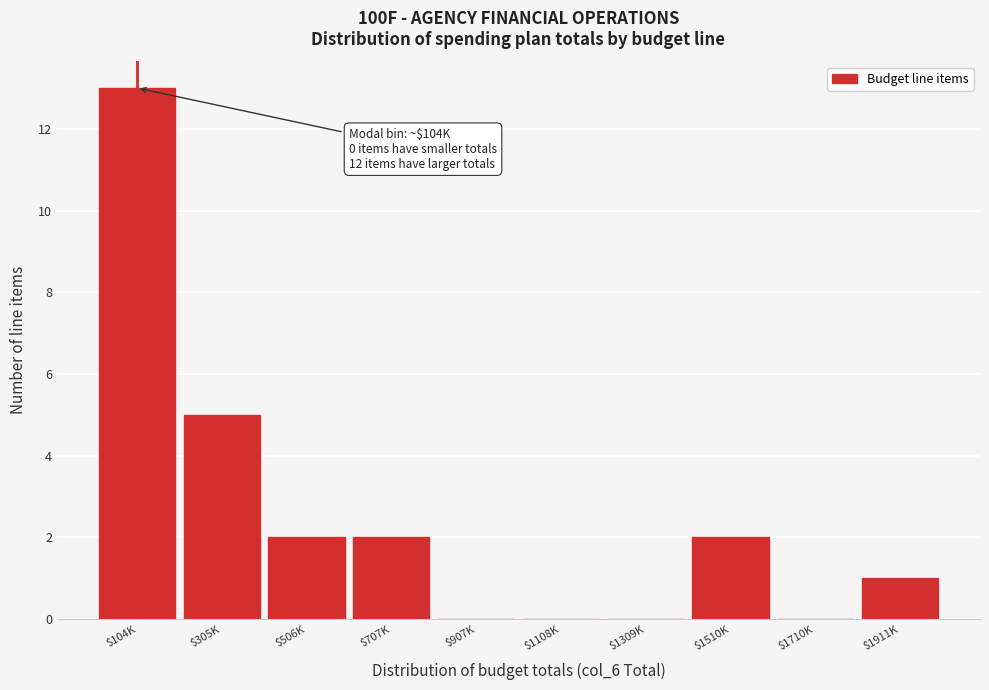

The chart shows a value of -7 at $1309K. True or false?

False